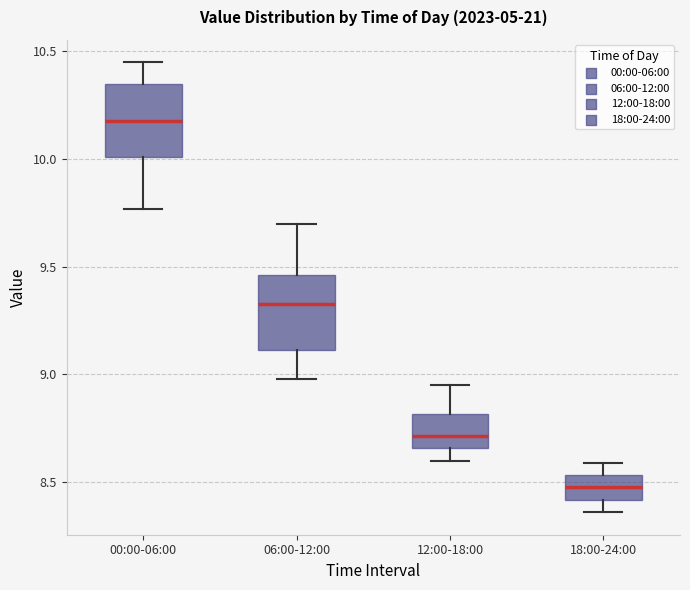

Reading left to right, transcribe this box plot: for each box, give where its median line is, the range the box spans, and where its two whiskers end, as read against the y-axis. The values are not printed on the chart, so give them approximately, as read against the axis.

00:00-06:00: median 10.20, box 10.00 to 10.35, whiskers 9.75 to 10.45
06:00-12:00: median 9.35, box 9.10 to 9.45, whiskers 9.00 to 9.70
12:00-18:00: median 8.70, box 8.65 to 8.80, whiskers 8.60 to 8.95
18:00-24:00: median 8.50, box 8.40 to 8.55, whiskers 8.35 to 8.60